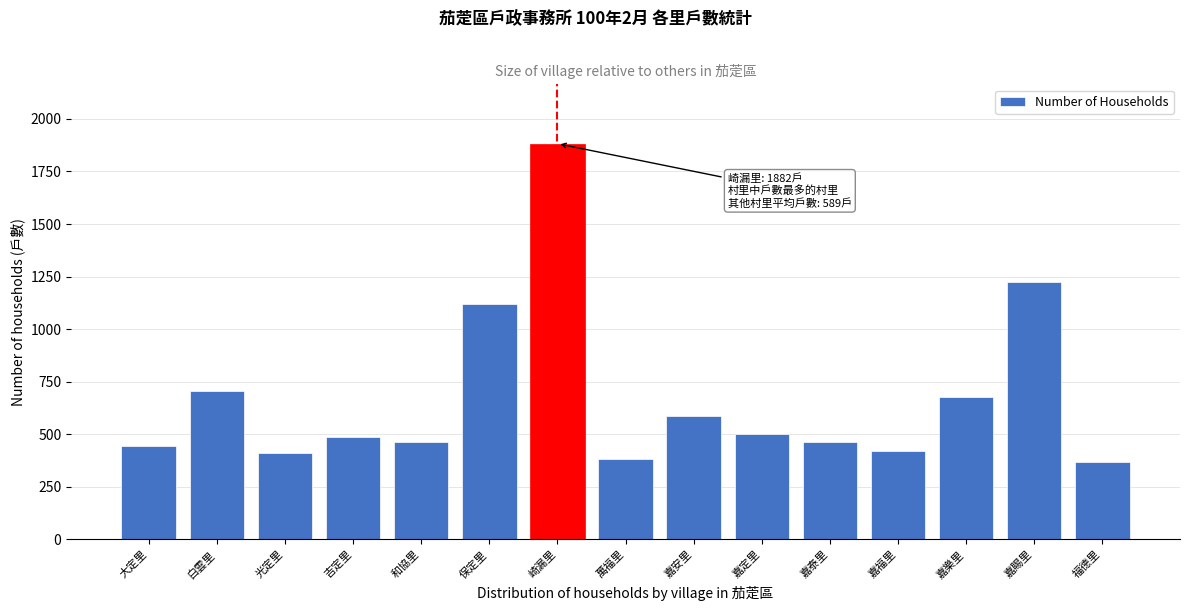

What is the difference between the values at 光定里 and 嘉樂里?

269